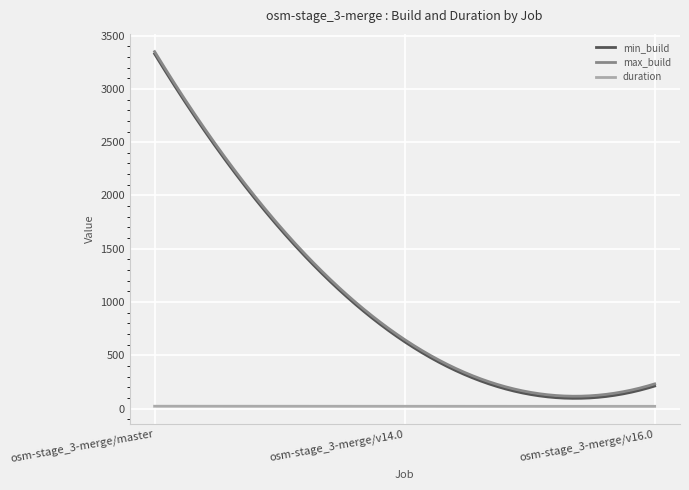

What is the difference between the maximum and second lowest values in the min_build series?

3233.6